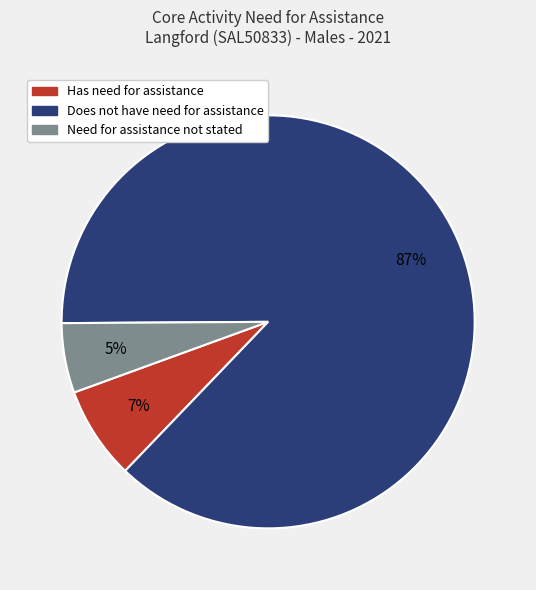

Which category has the biggest portion of the pie?

Does not have need for assistance